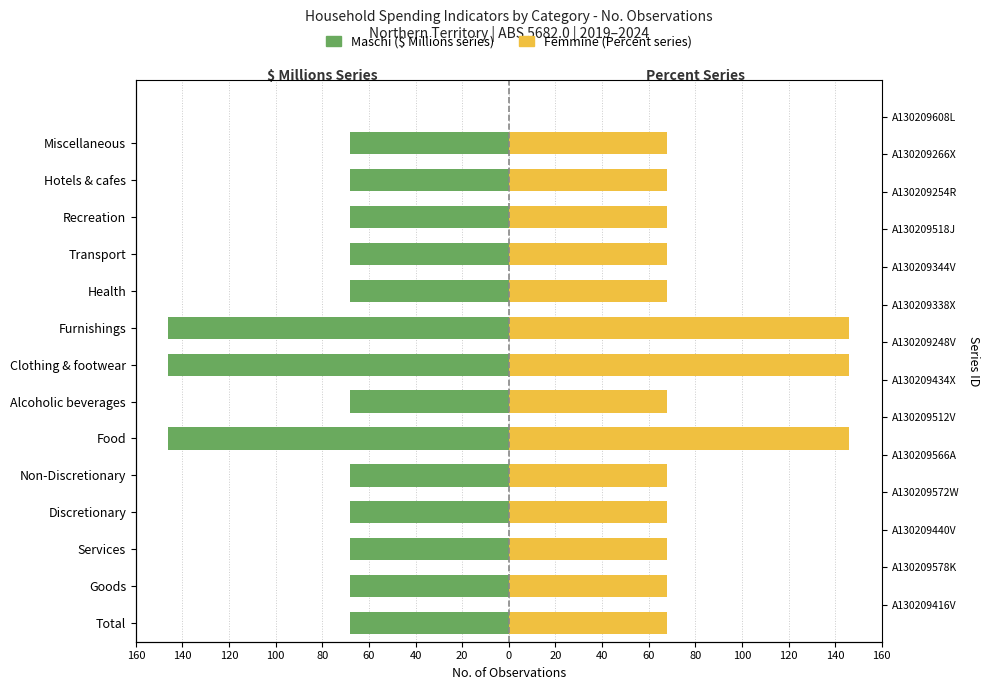

Which series changed the most between Total and Food?

Maschi ($ Millions series)